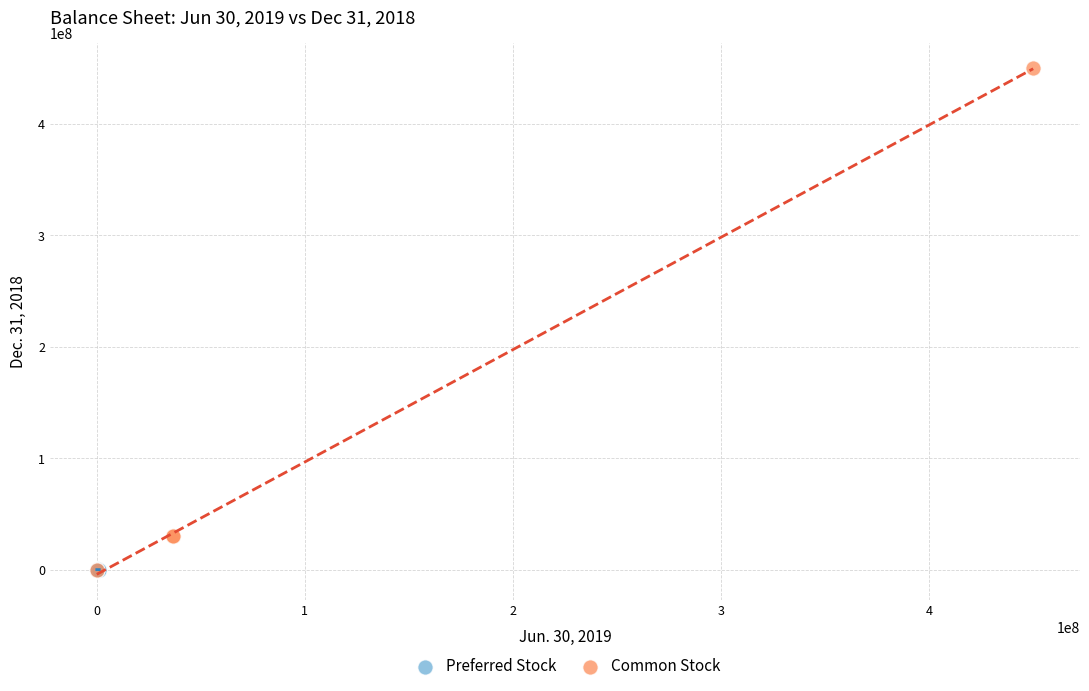

Which series has the widest spread of Y values?

Common Stock